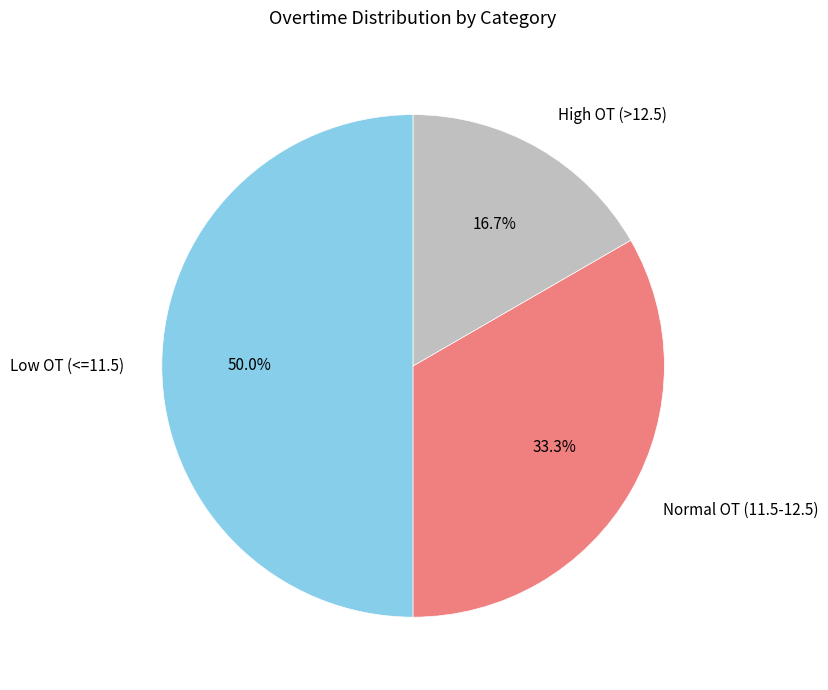

What is the total percentage of Normal OT (11.5-12.5) and High OT (>12.5)?

50.0%